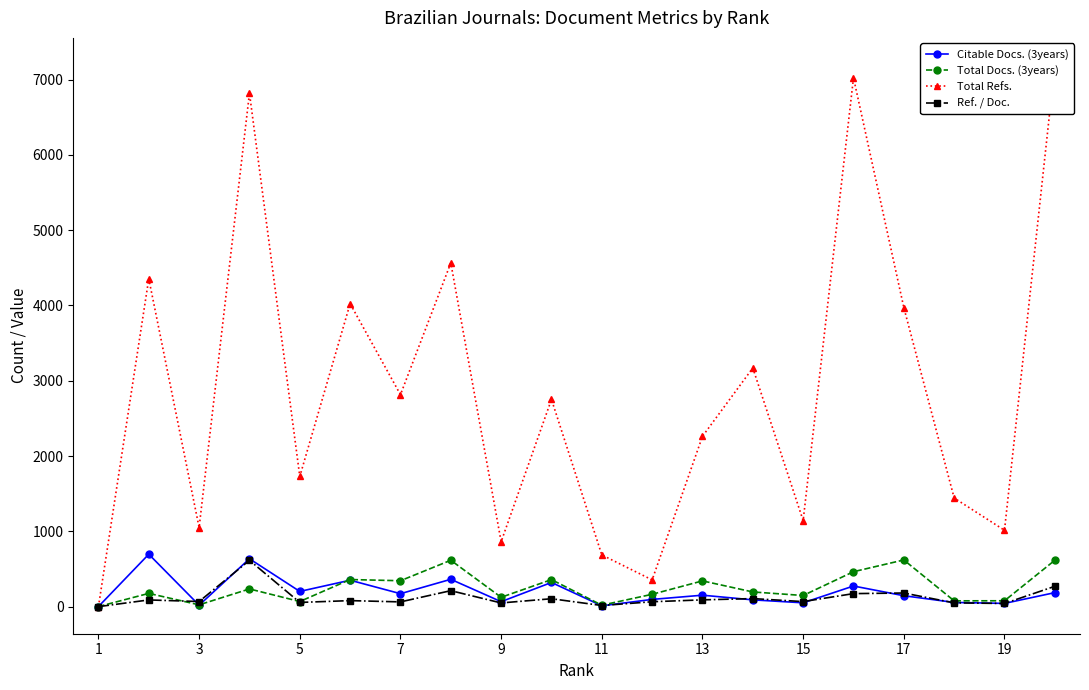

What are all the series names shown in the legend?

Citable Docs. (3years), Total Docs. (3years), Total Refs., Ref. / Doc.